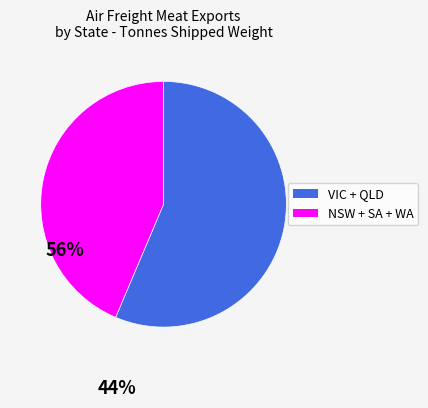

Is there a majority slice in this chart?

Yes